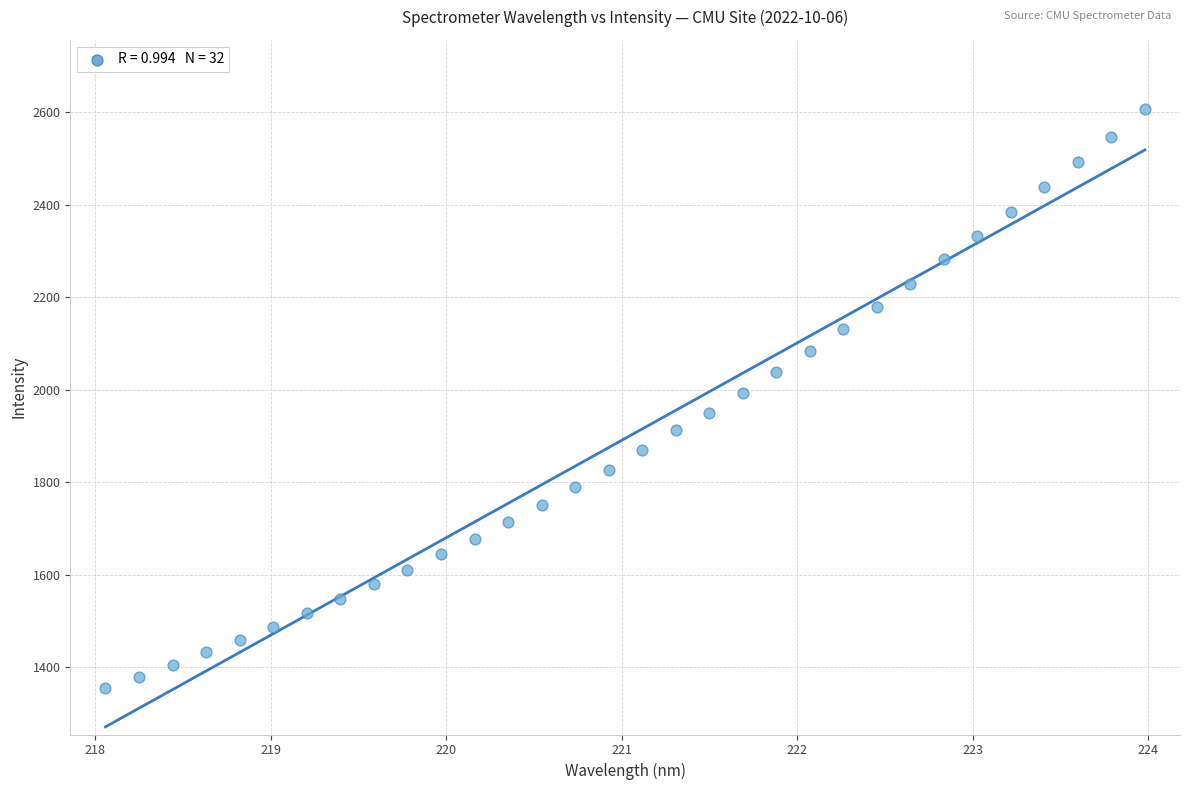

What is the range of Y values (max minus min)?

1252.0